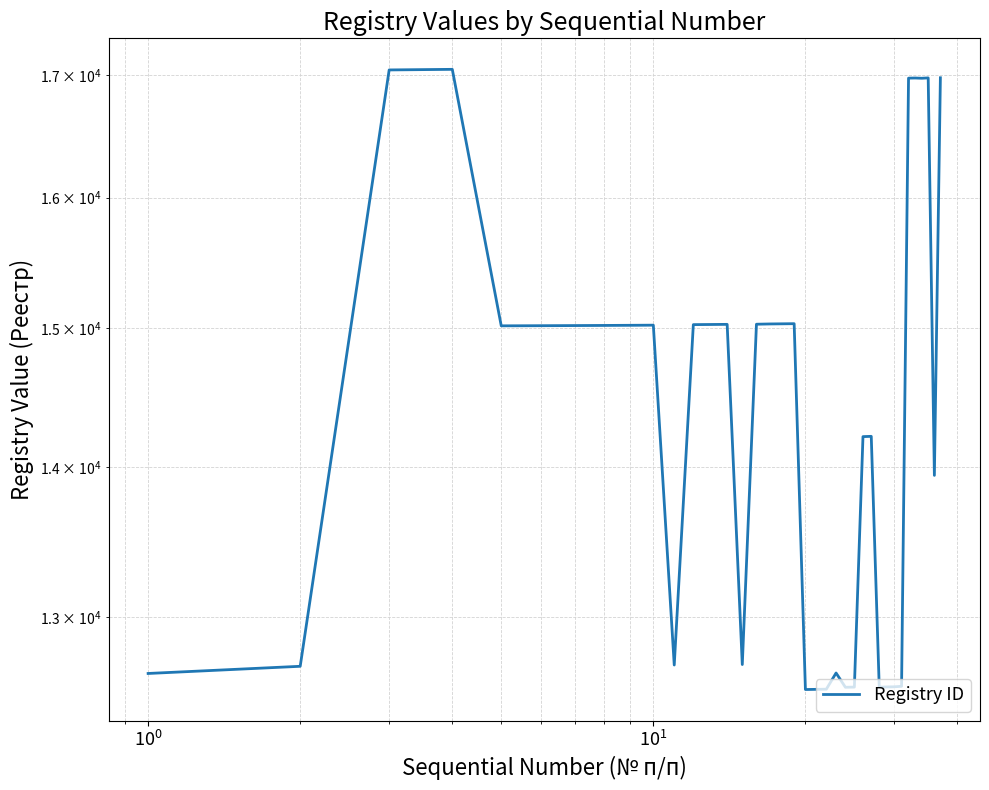

What is the maximum value shown in the chart?

17048